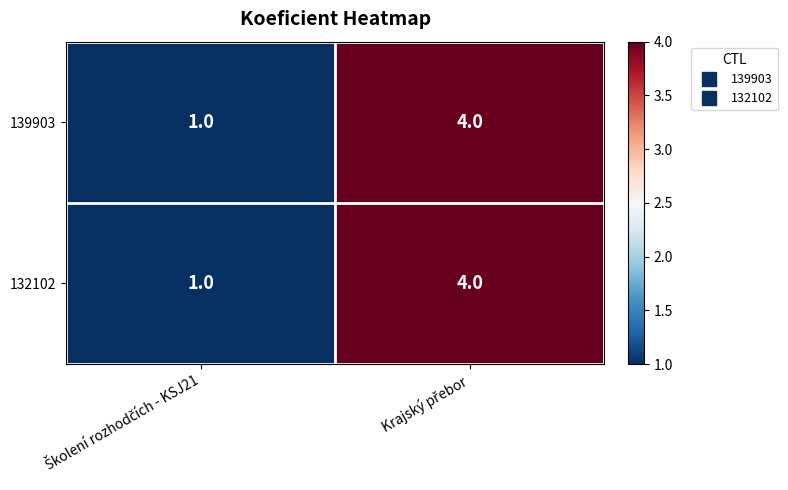

How many categories are shown in the chart?

2